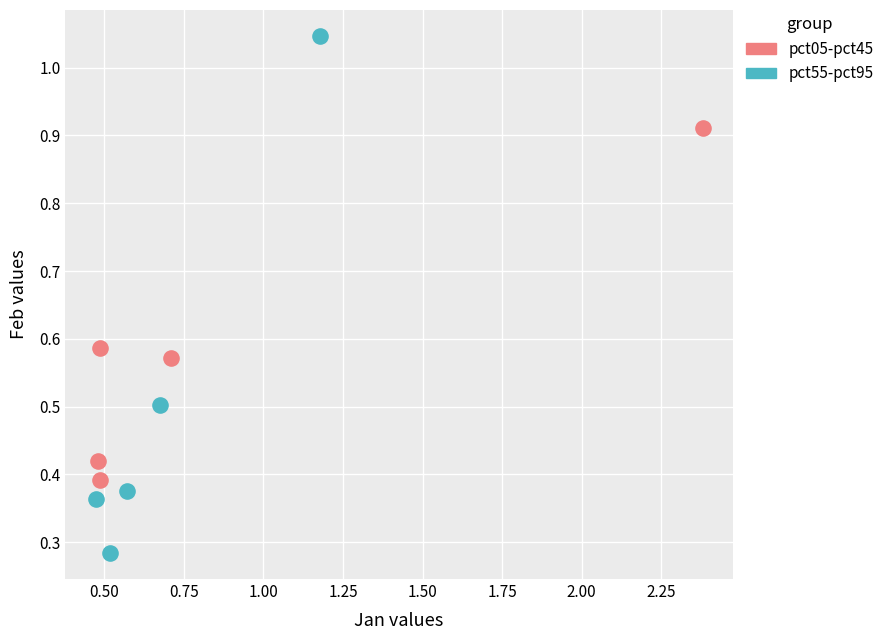

Which series contains the highest Y value?

pct55-pct95